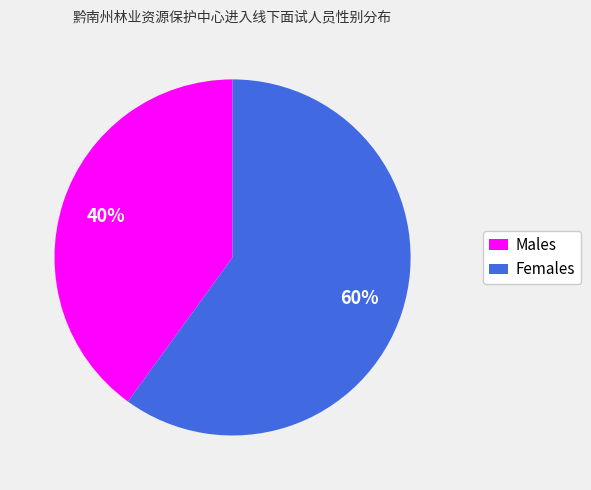

The Females slice represents 60% of the pie. True or false?

True